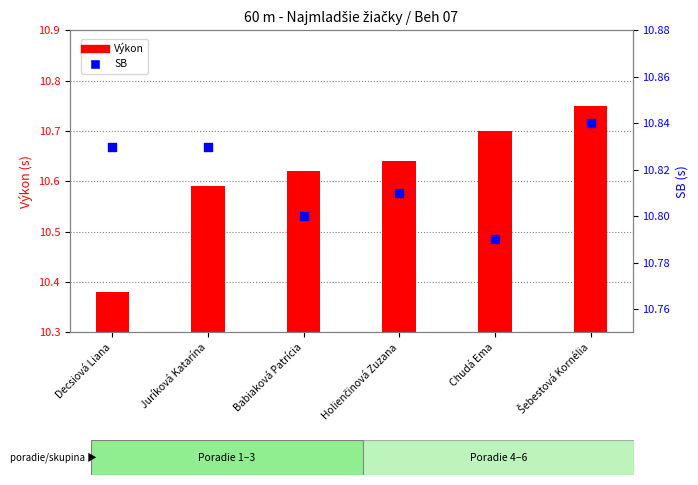

At which category is the sum across all series the highest?

Šebestová Kornélia